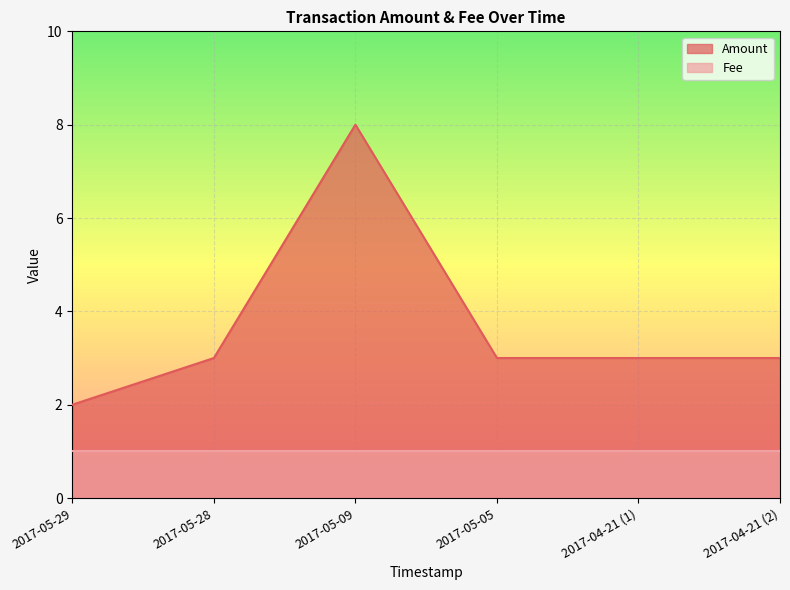

How many points are higher than both their immediate neighbors (excluding endpoints)?

1